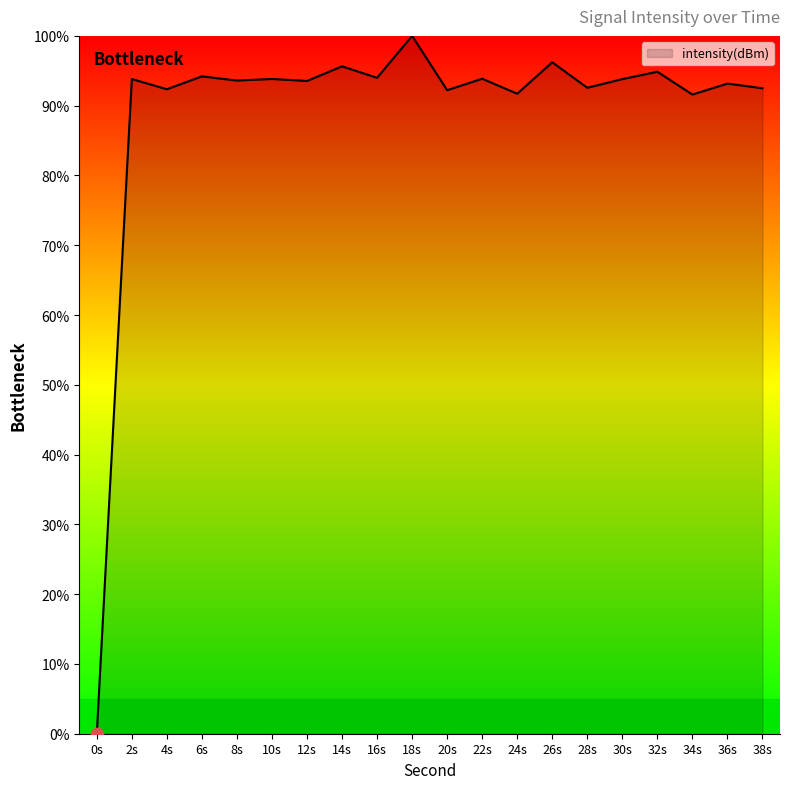

Approximately how many times larger is the value at 36s compared to 16s?

1.0